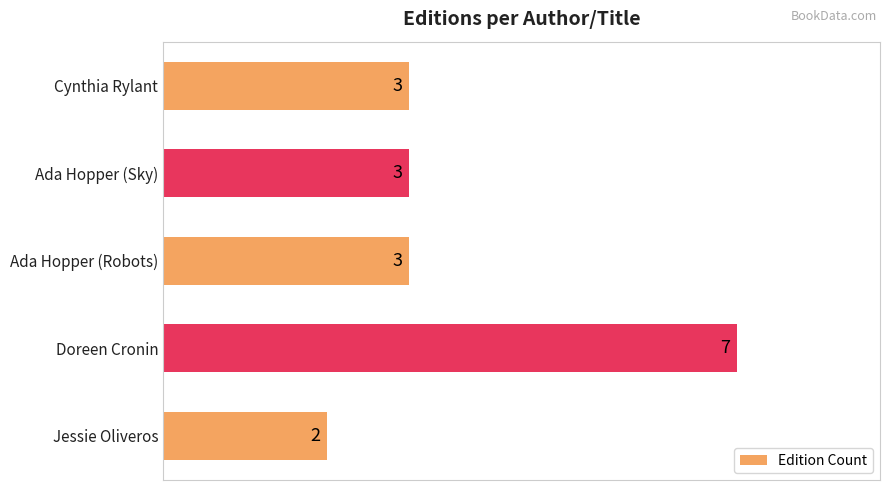

Count the values in the range 3 to 4.

3